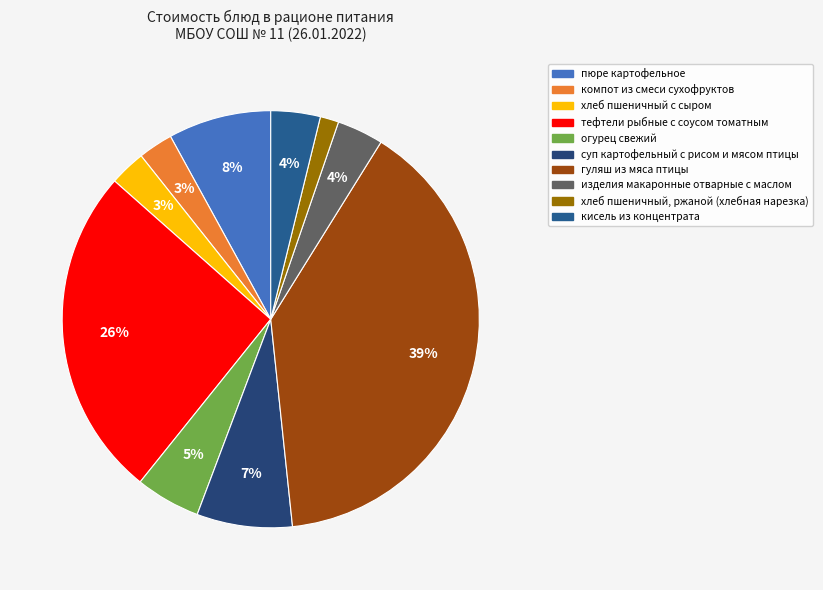

What is the ratio of the value at гуляш из мяса птицы to the value at компот из смеси сухофруктов?

14.7